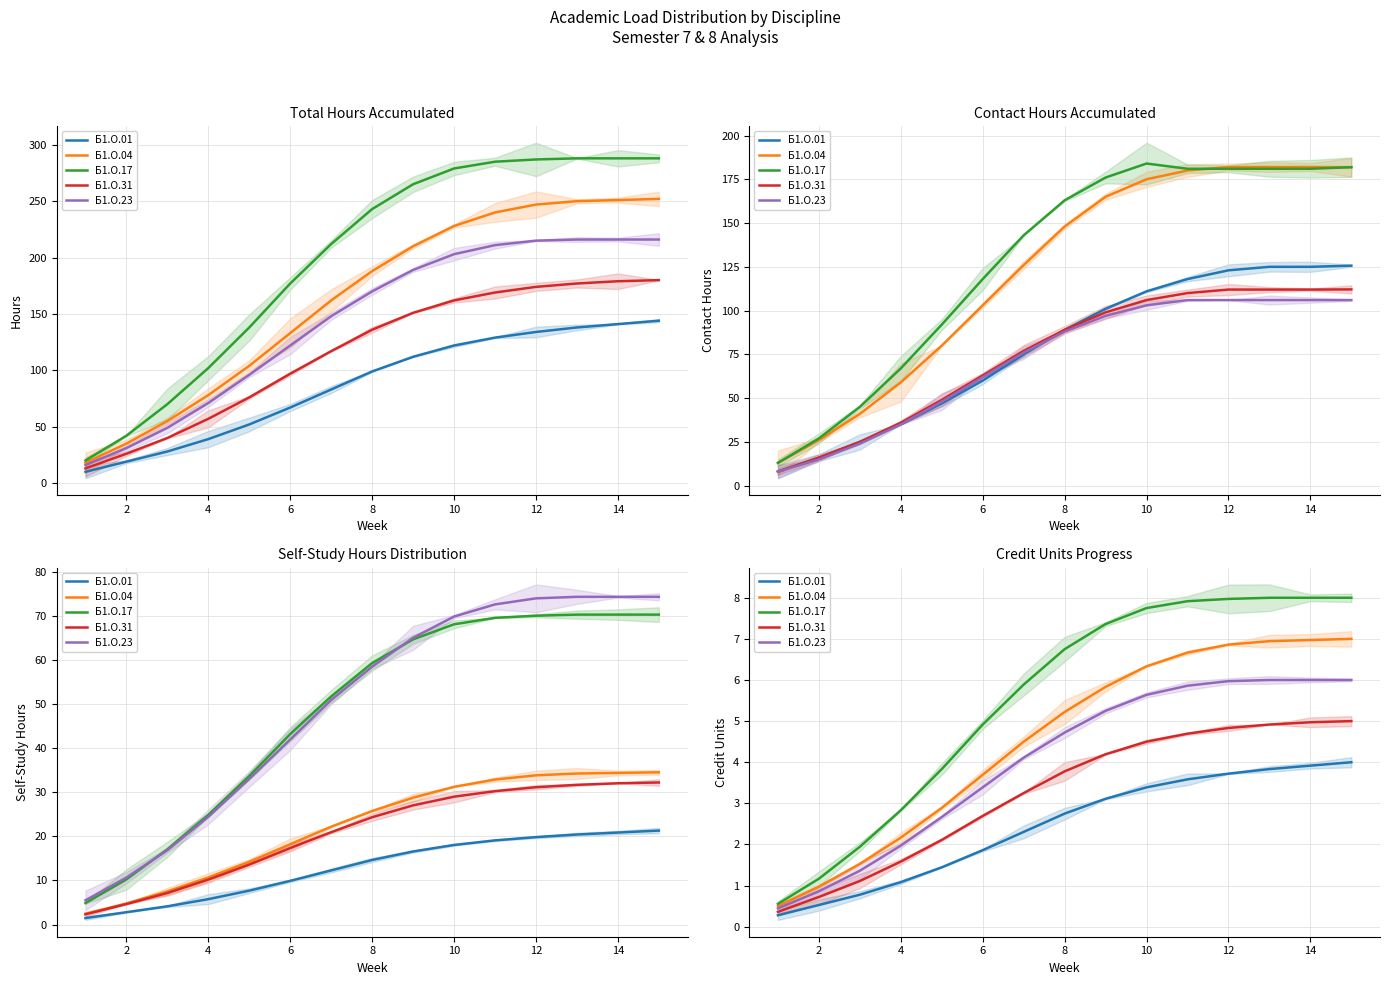

The value of Б1.О.04 at 0 is 0.8. True or false?

False